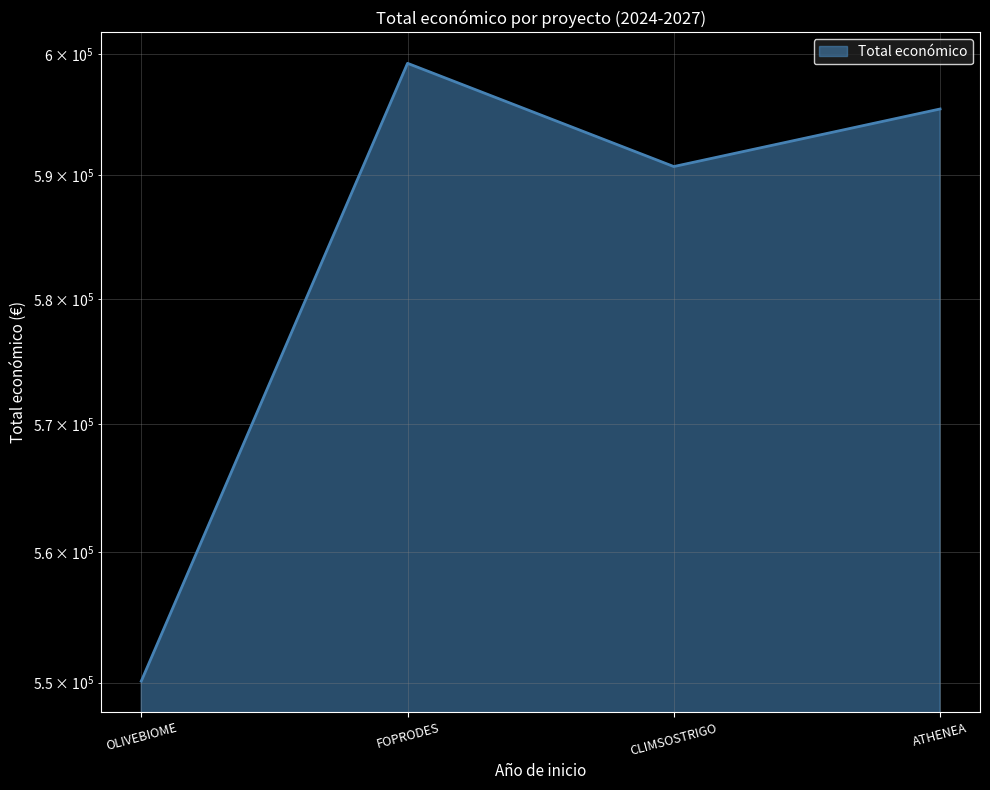

How many points are higher than both their immediate neighbors (excluding endpoints)?

1